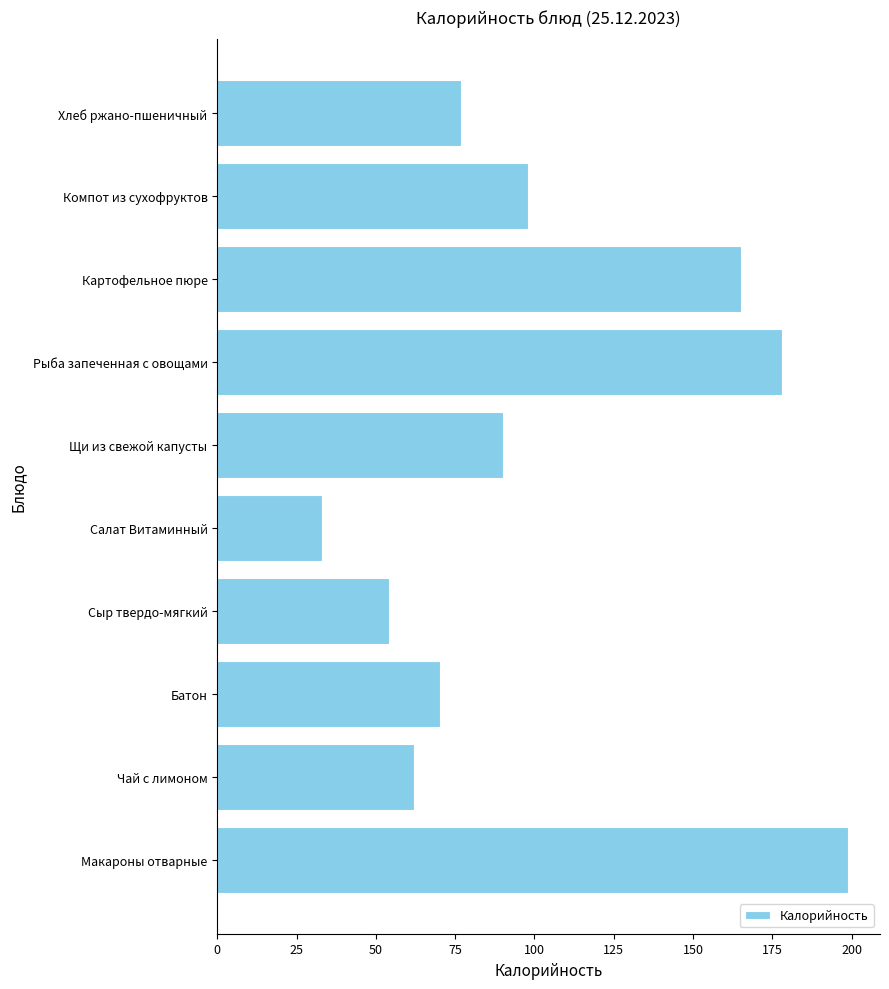

The chart shows a value of 178.0 at Рыба запеченная с овощами. True or false?

True